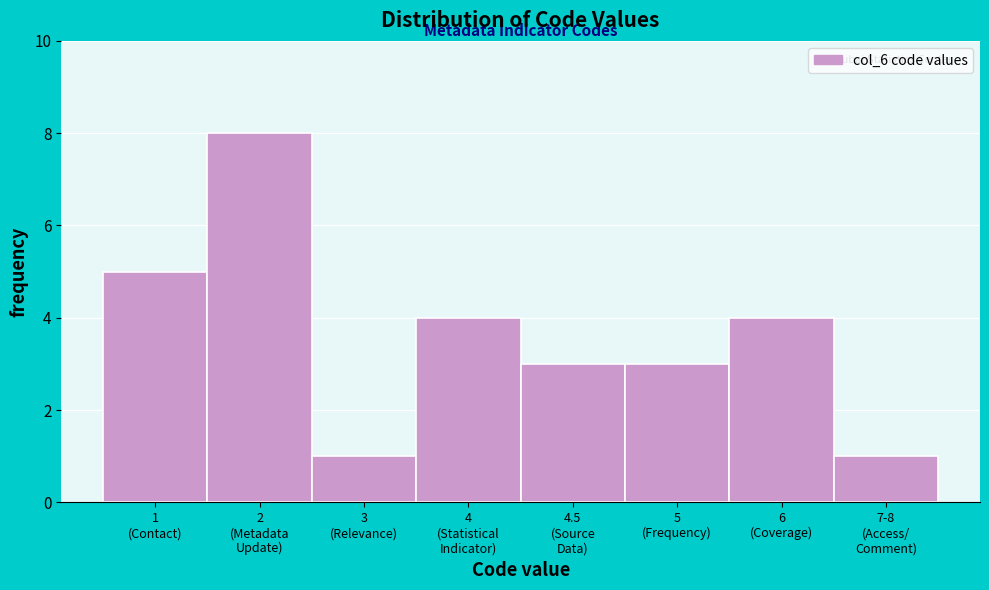

Reading right to left, what are all the values shown in this chart?

1	4	3	3	4	1	8	5